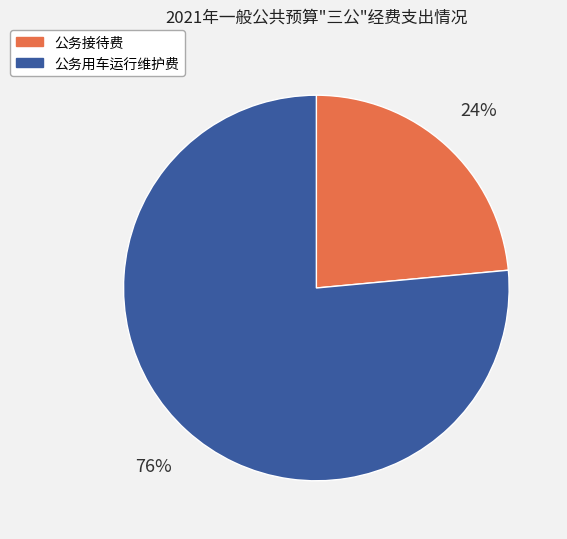

The 公务用车运行维护费 slice represents 76% of the pie. True or false?

True